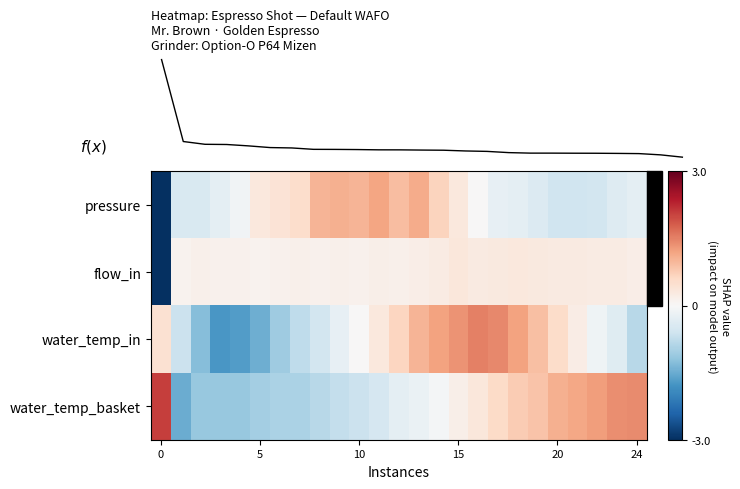

Which has a higher value, 8 or 15?

8